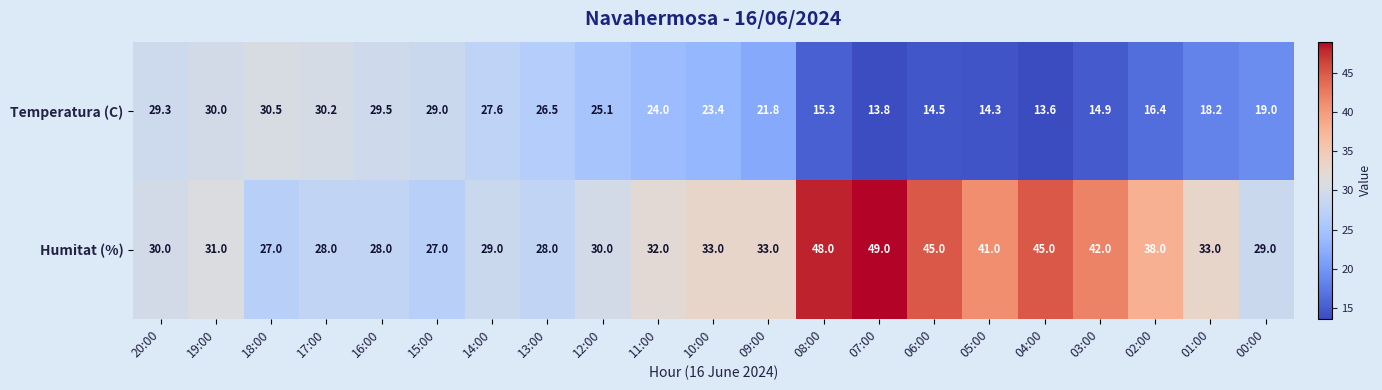

At which label is Humitat (%) closest to 38?

02:00